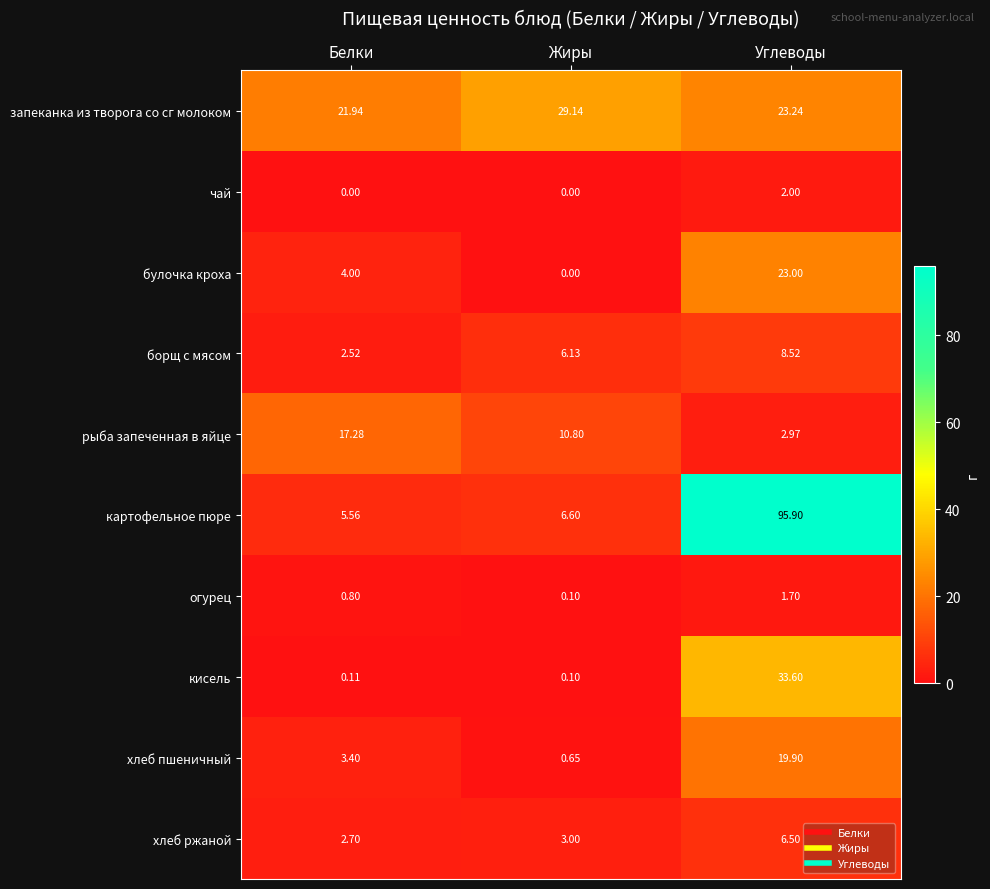

Which series changed the most between Белки and Углеводы?

картофельное пюре